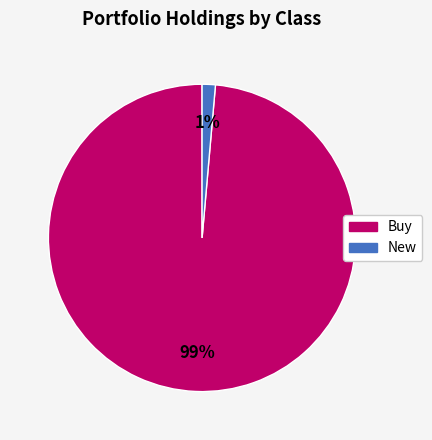

Is there a majority slice in this chart?

Yes